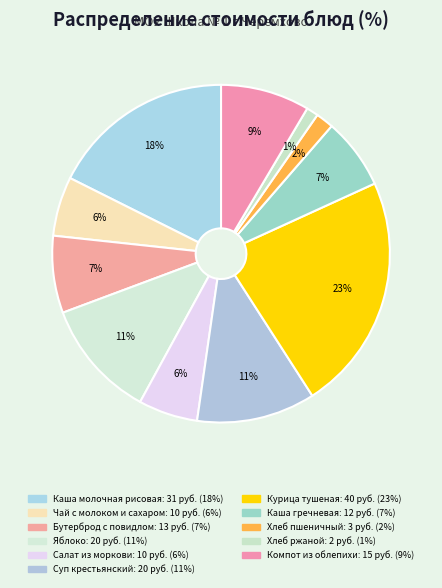

The Каша гречневая slice represents 7% of the pie. True or false?

True